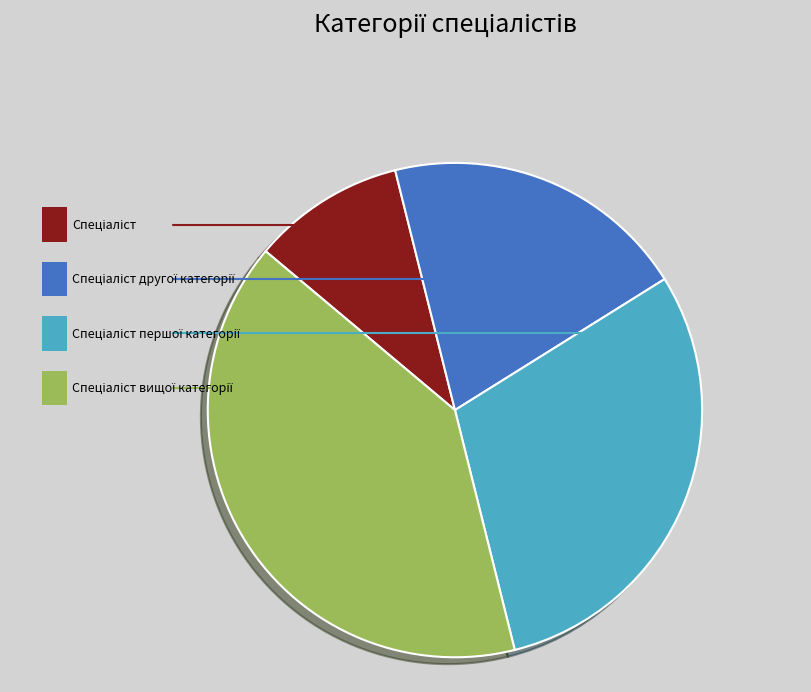

To the nearest percent, what is the difference between the Спеціаліст and Спеціаліст першої категорії slice percentages?

20%